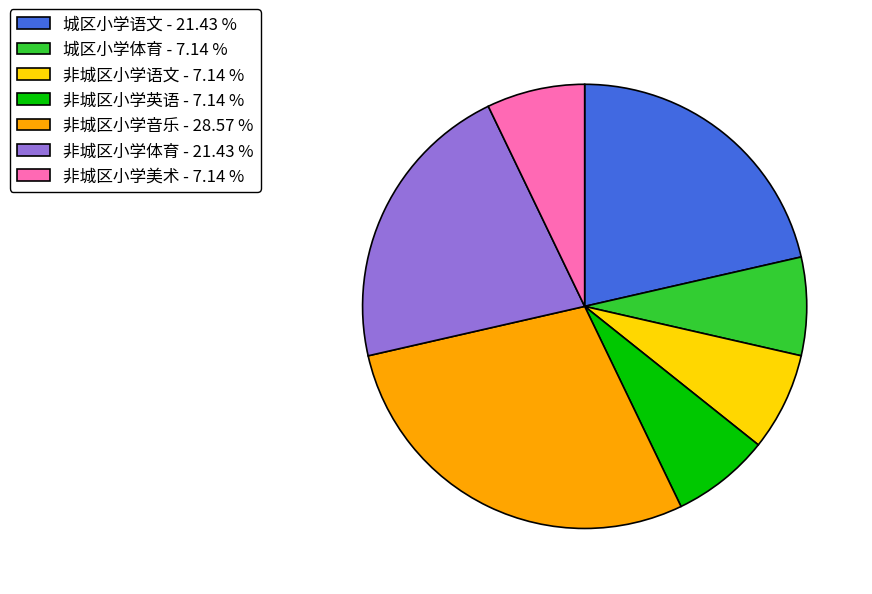

Is it true that 非城区小学语文 is 7% of the pie?

True